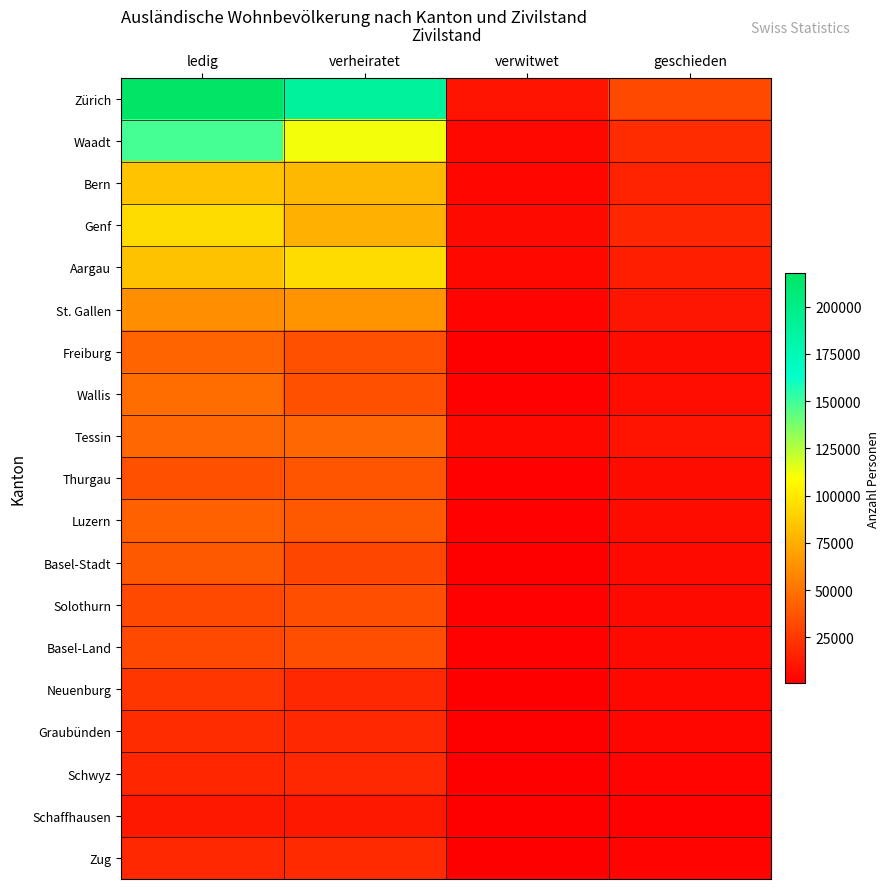

Reading left to right, what are all the values shown in this chart?

Zürich: ledig=217850	verheiratet=188499	verwitwet=8709	geschieden=32598
Waadt: ledig=148637	verheiratet=112239	verwitwet=4690	geschieden=19317
Bern: ledig=83923	verheiratet=79163	verwitwet=3807	geschieden=15472
Genf: ledig=94174	verheiratet=75477	verwitwet=5184	geschieden=16785
Aargau: ledig=83546	verheiratet=94480	verwitwet=4281	geschieden=13899
St. Gallen: ledig=61113	verheiratet=64178	verwitwet=2996	geschieden=10372
Freiburg: ledig=43059	verheiratet=34621	verwitwet=1084	geschieden=5870
Wallis: ledig=47079	verheiratet=35952	verwitwet=1547	geschieden=6797
Tessin: ledig=45030	verheiratet=45243	verwitwet=4302	geschieden=9042
Thurgau: ledig=35196	verheiratet=36763	verwitwet=1751	geschieden=6212
Luzern: ledig=41786	verheiratet=39283	verwitwet=1642	geschieden=6262
Basel-Stadt: ledig=39311	verheiratet=30533	verwitwet=1372	geschieden=5618
Solothurn: ledig=31148	verheiratet=33976	verwitwet=1580	geschieden=5387
Basel-Land: ledig=31867	verheiratet=34313	verwitwet=1559	geschieden=5357
Neuenburg: ledig=24270	verheiratet=18171	verwitwet=1065	geschieden=4403
Graubünden: ledig=19433	verheiratet=17578	verwitwet=761	geschieden=3264
Schwyz: ledig=16694	verheiratet=18206	verwitwet=733	geschieden=2985
Schaffhausen: ledig=10772	verheiratet=11277	verwitwet=557	geschieden=1944
Zug: ledig=17787	verheiratet=19009	verwitwet=648	geschieden=2652